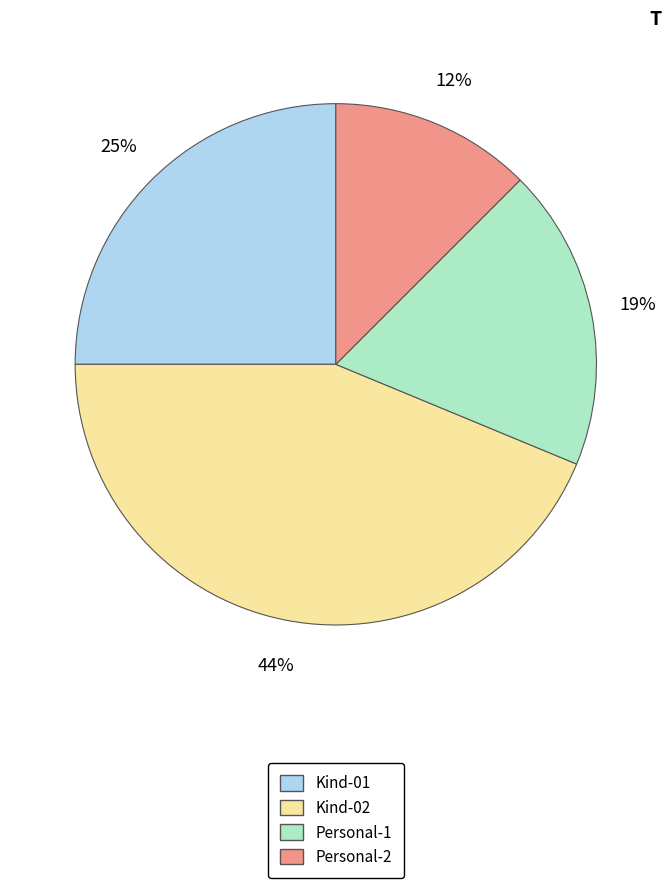

Which slice is the smallest?

Personal-2